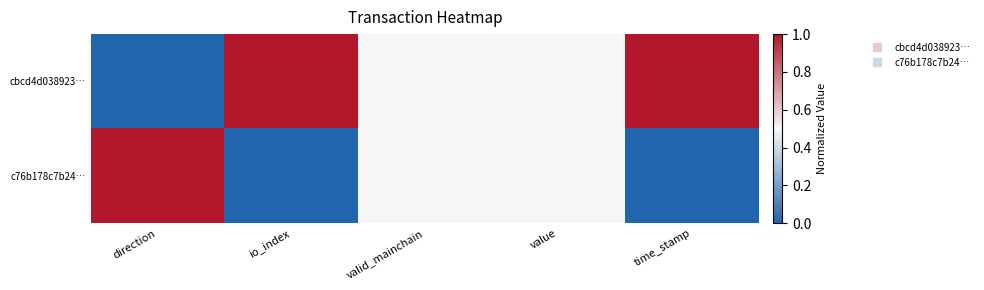

What is the total value across all series at time_stamp?

1.0